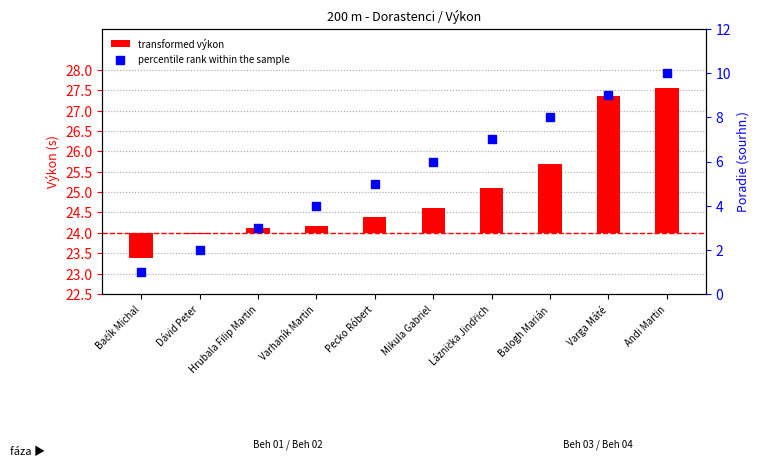

At which category is the sum across all series the highest?

Andi Martin